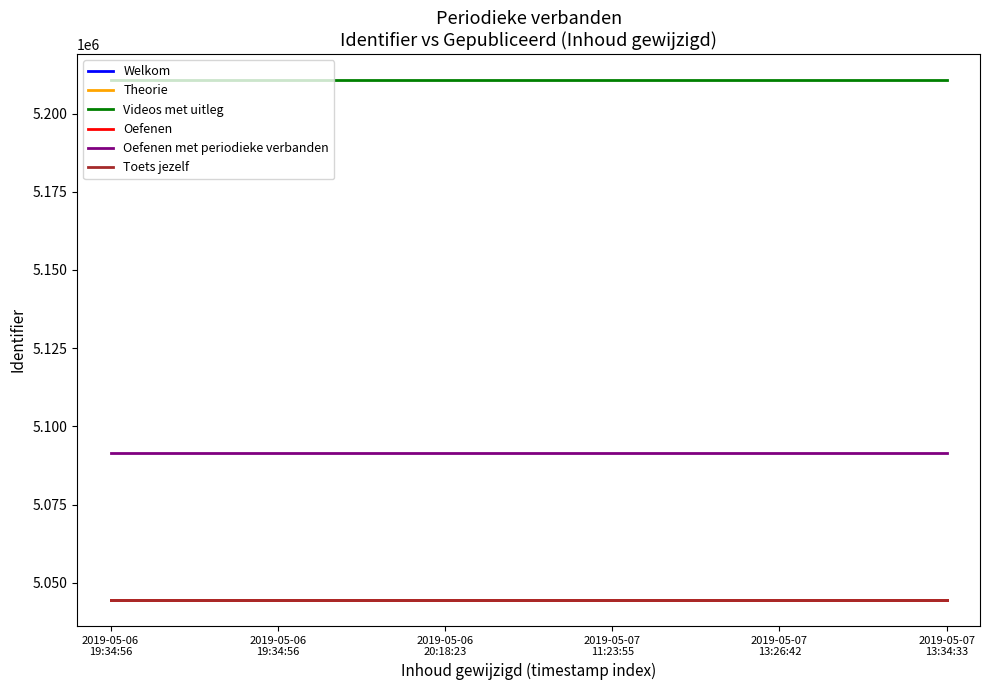

What are all the series names shown in the legend?

Welkom, Theorie, Videos met uitleg, Oefenen, Oefenen met periodieke verbanden, Toets jezelf